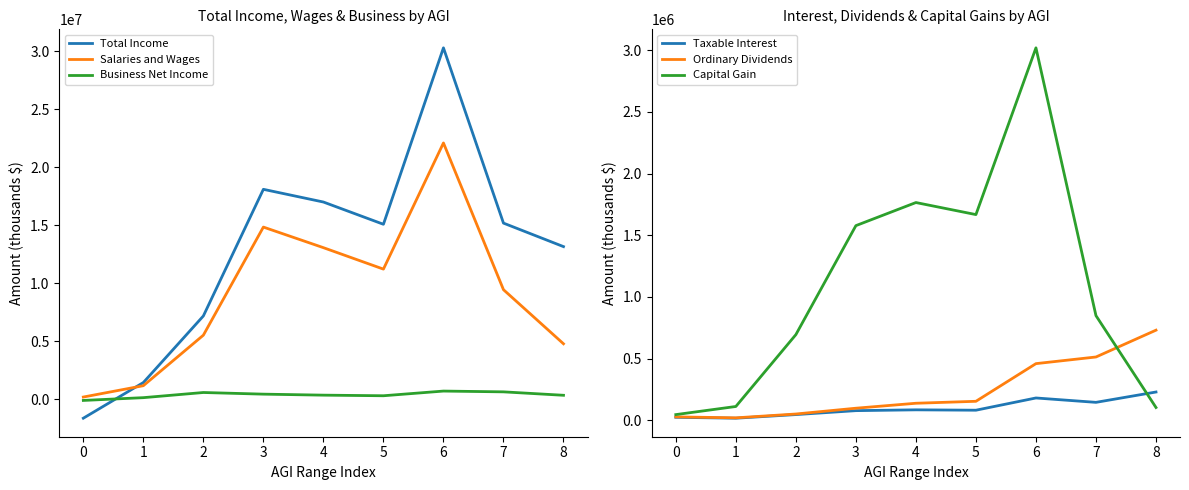

True or false: Total Income and Taxable Interest intersect in this chart.

True